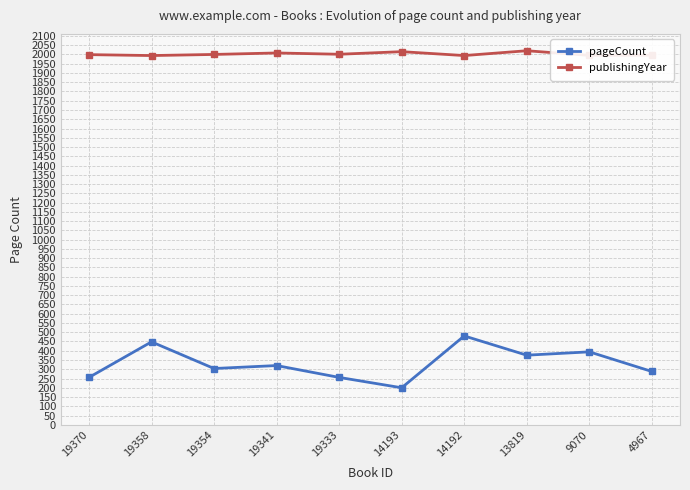

What is the maximum value for pageCount?

480